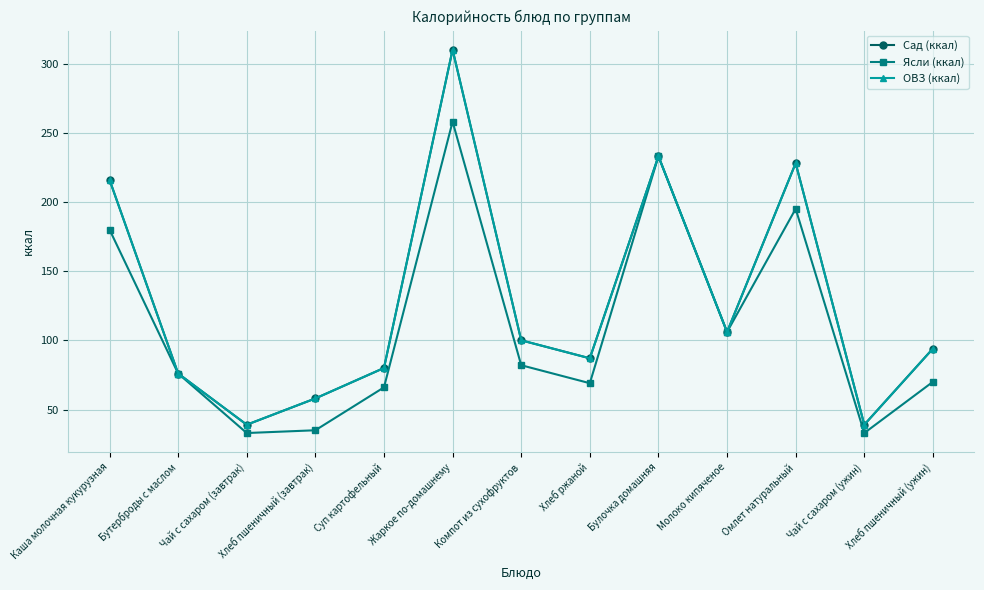

Rank the series at Чай с сахаром (завтрак) from lowest to highest value.

Ясли (ккал), Сад (ккал), ОВЗ (ккал)